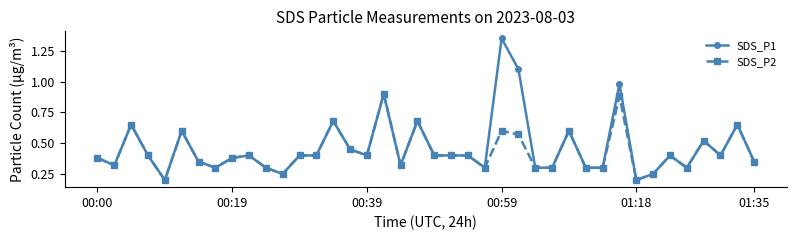

How many SDS_P2 values are between 0 and 1?

40